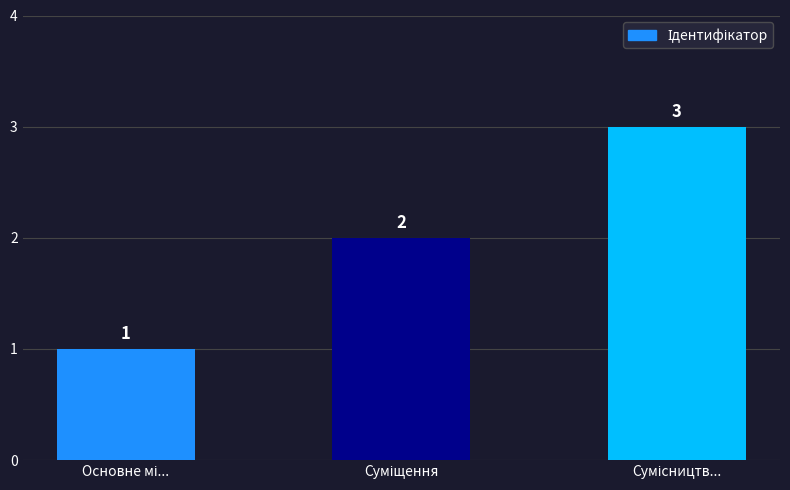

Count the values in the range 1 to 3.

3